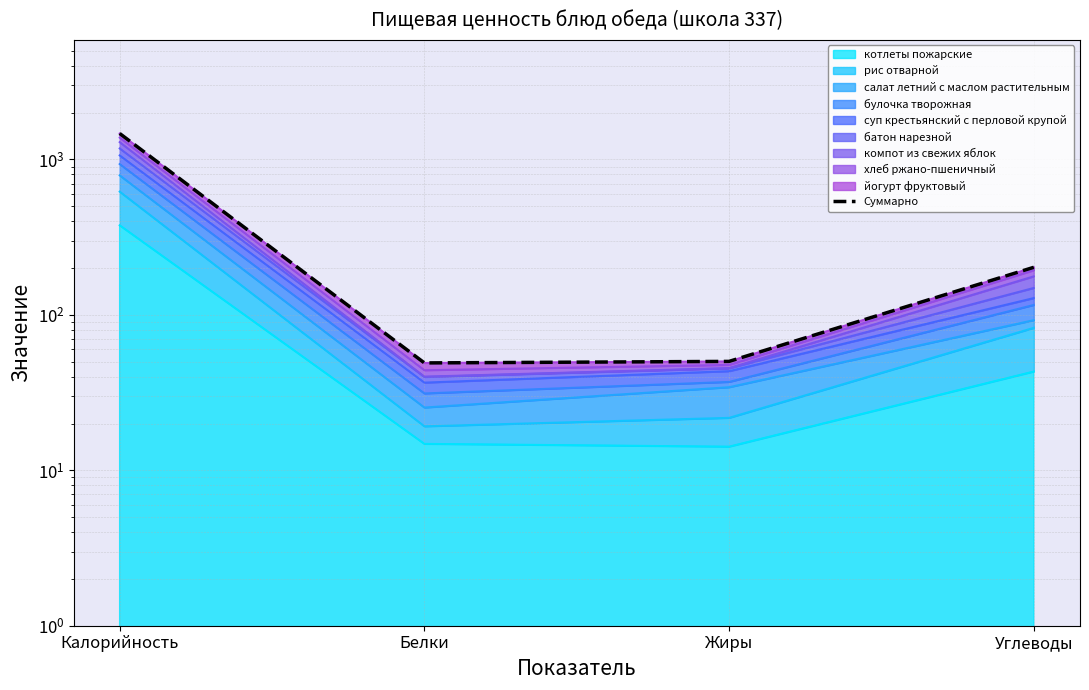

What position from the left is Углеводы?

4